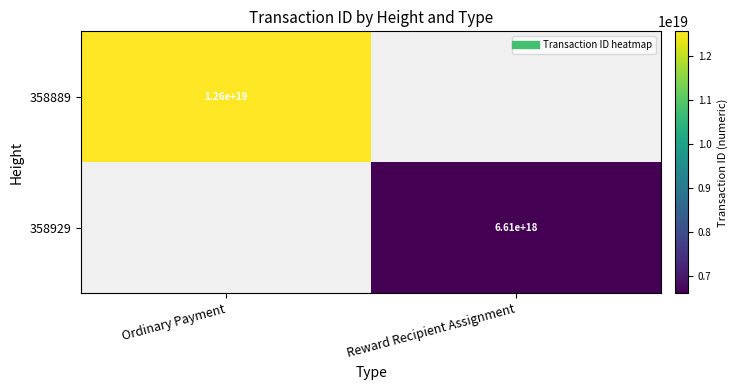

How many positive values does the 358889 series have?

1